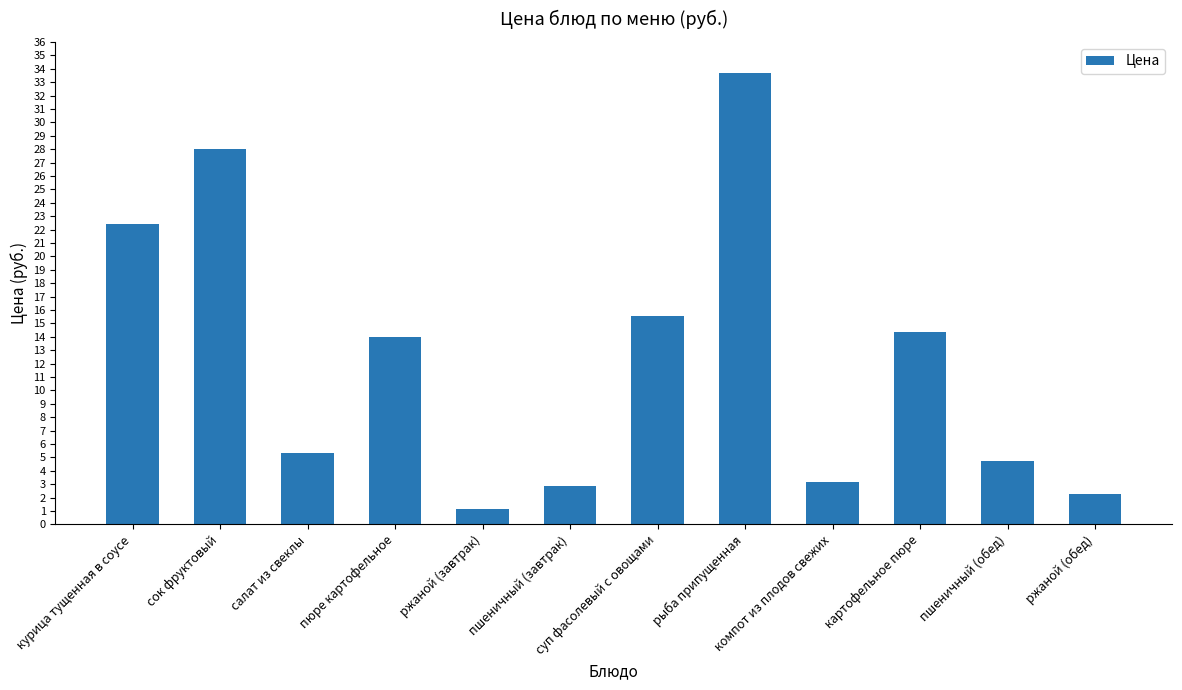

Are the bars horizontal?

No